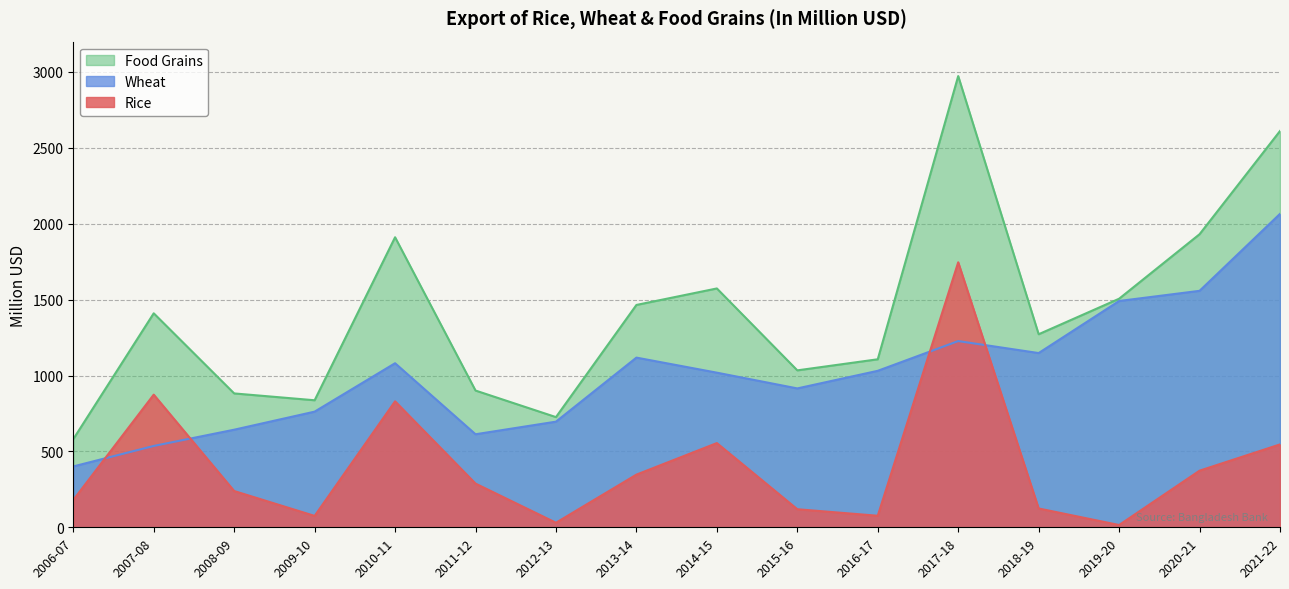

Does the chart have visible grid lines?

Yes